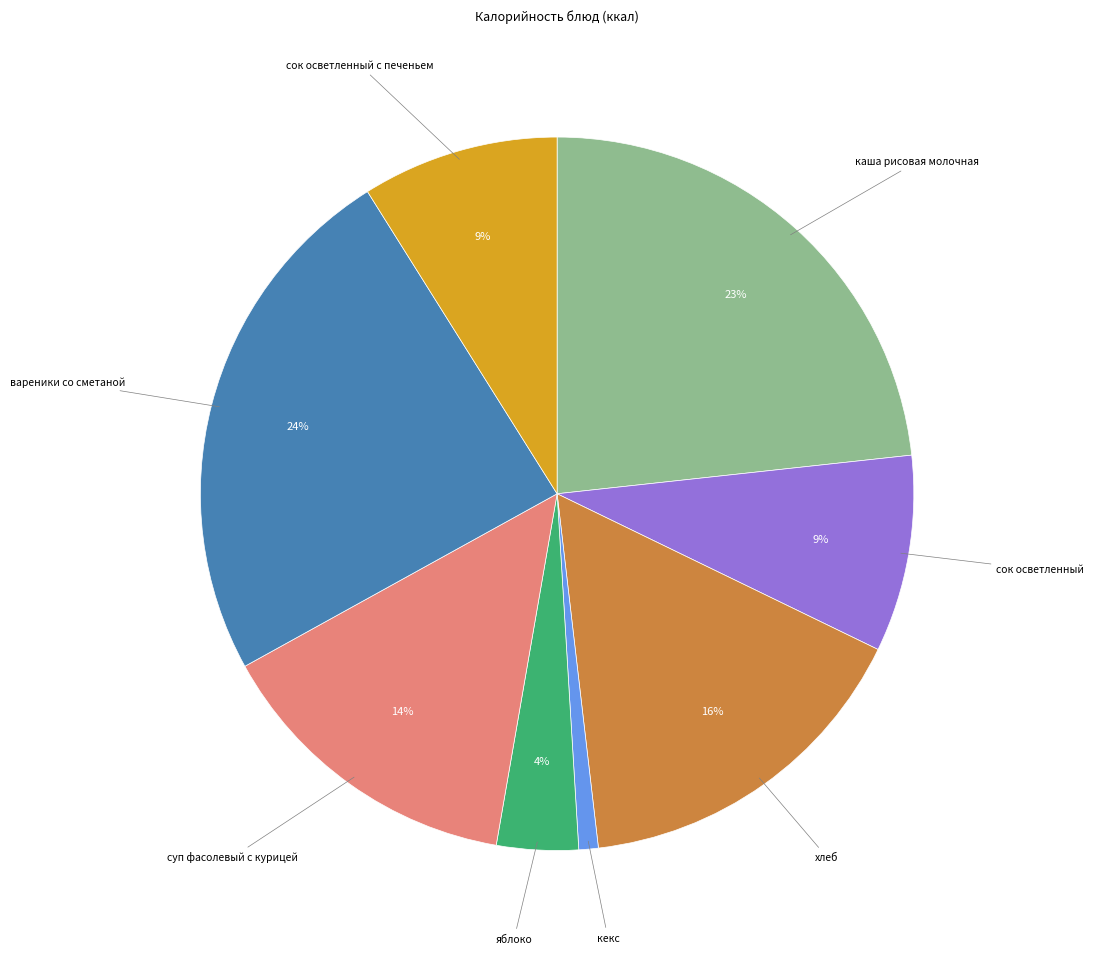

How many slices are in this pie chart?

8